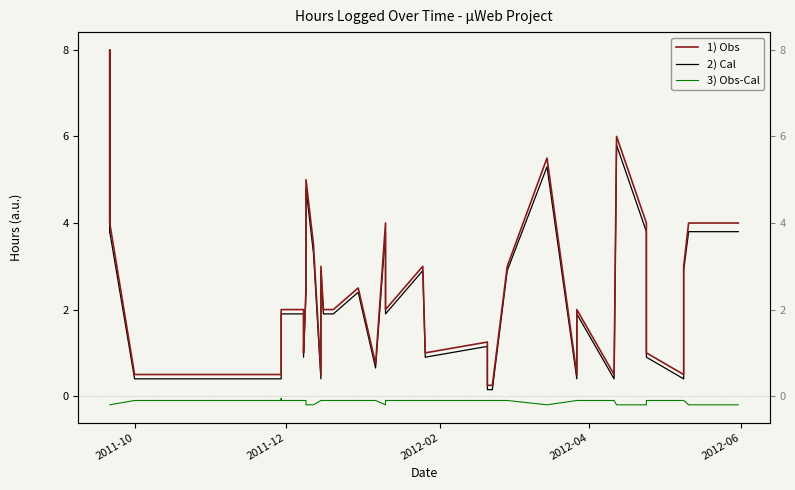

The value of 2) Cal at 2012-02 is 5.0. True or false?

False